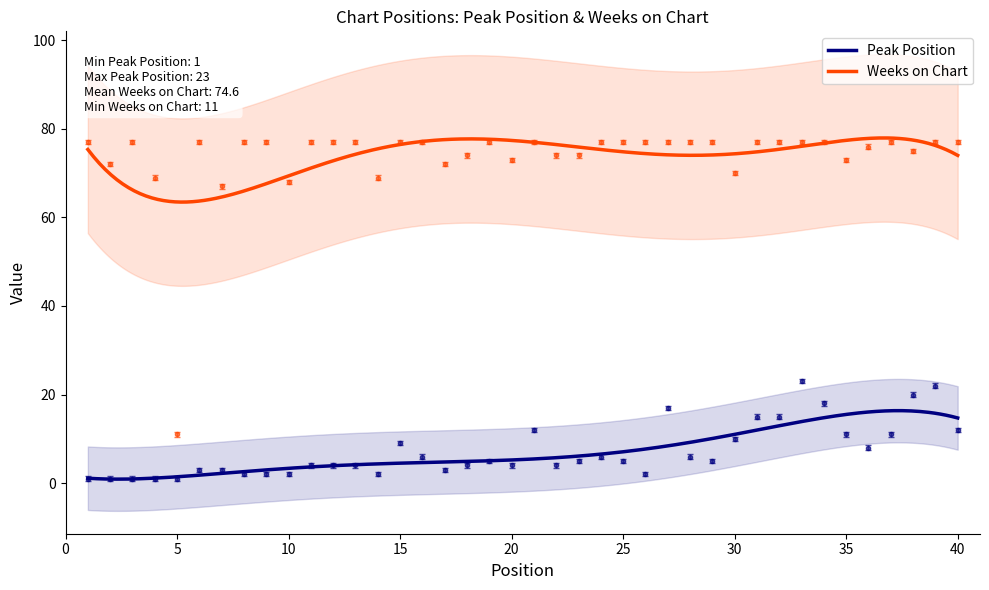

How many values in the Peak Position series exceed 5?

17